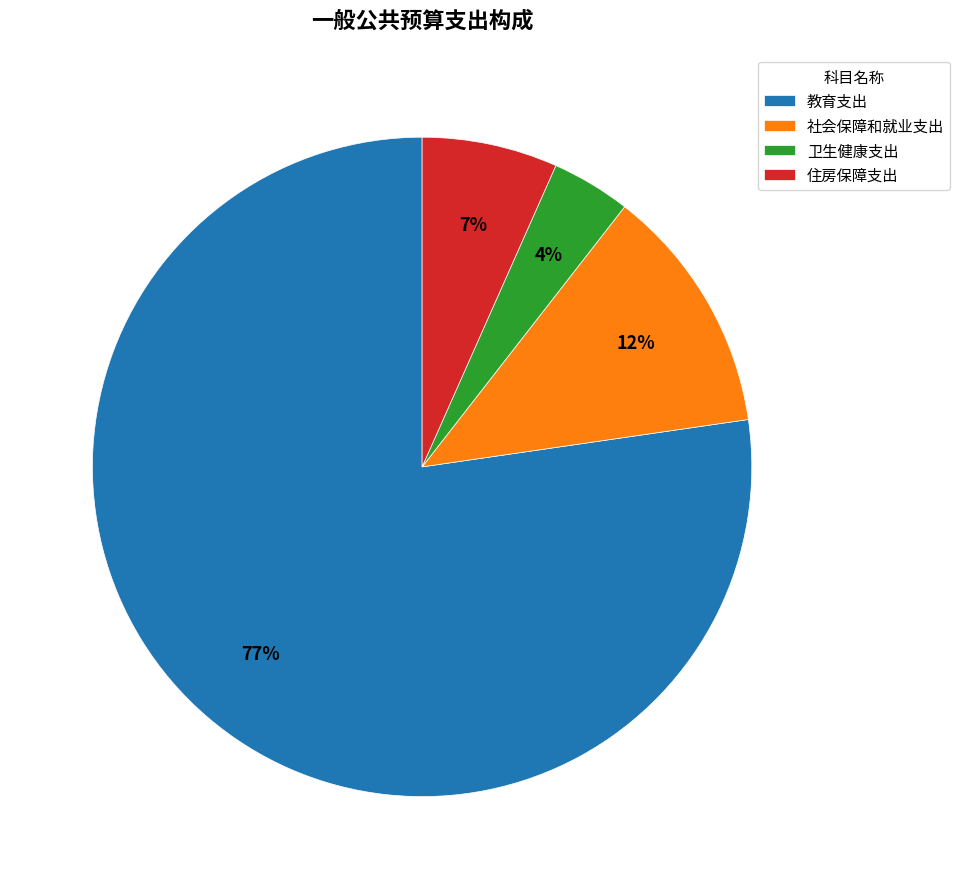

How many slices are in this pie chart?

4